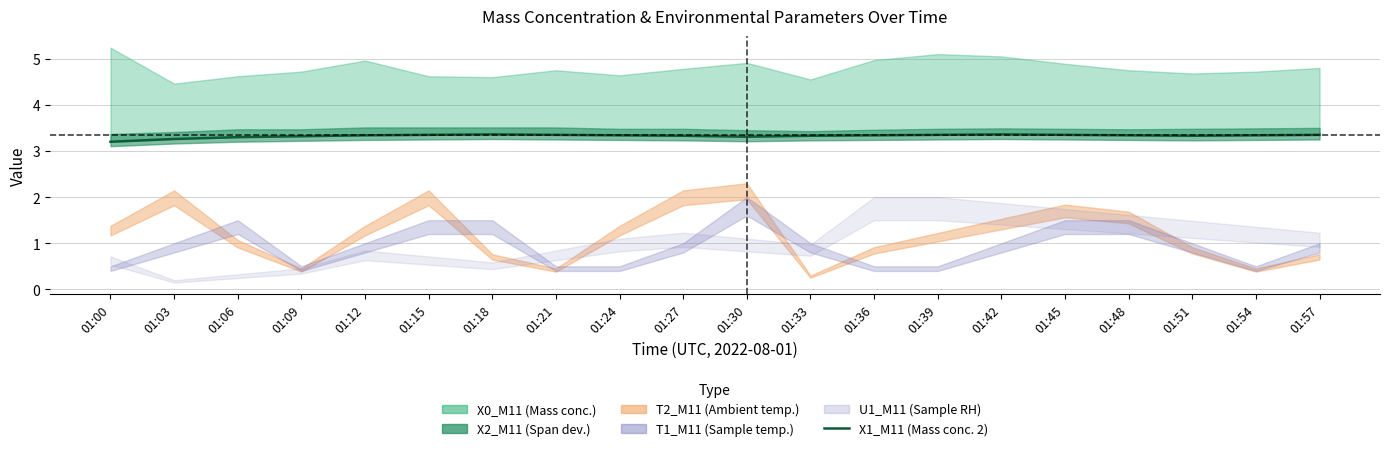

What is the sum of the values at 01:54 and 01:30?

6.7